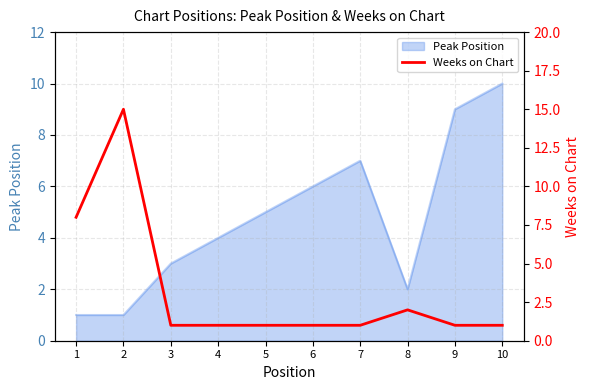

Is it true that Peak Position equals 4 at 4?

True